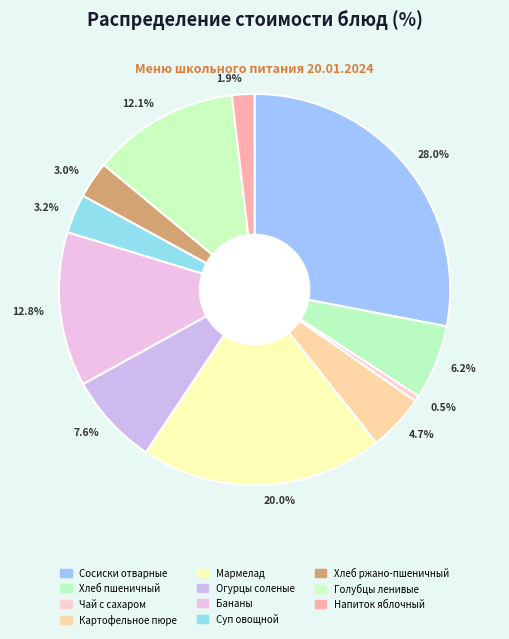

What is the smallest slice in the pie chart?

0.5%